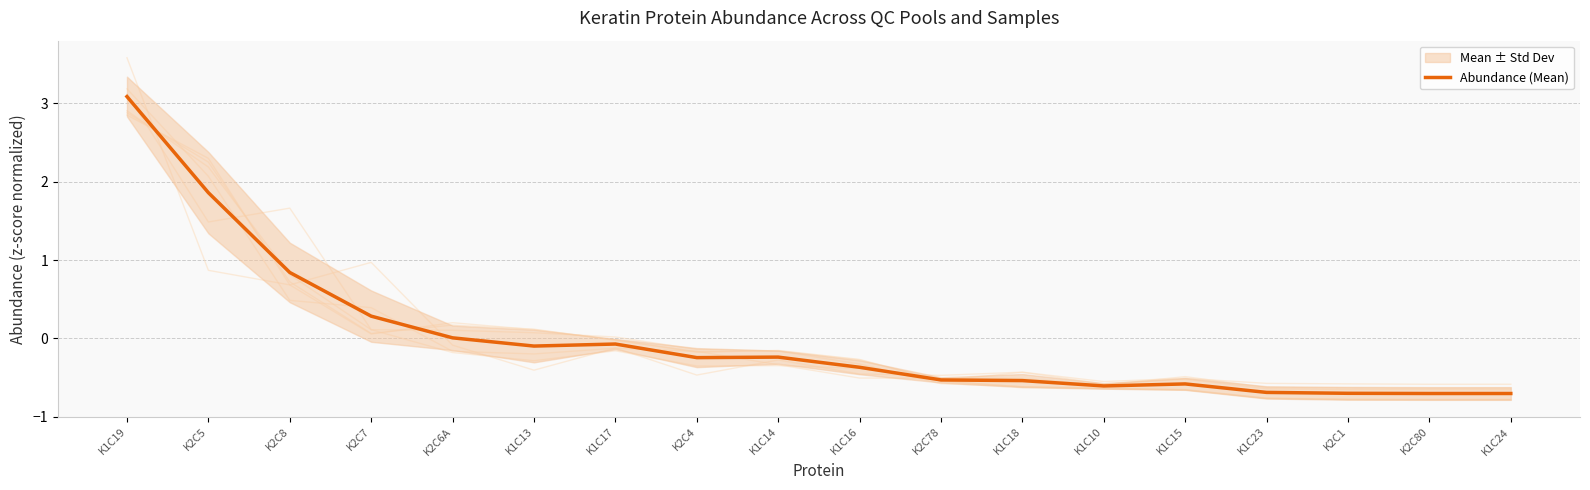

What is the difference between the maximum and minimum values?

3.8